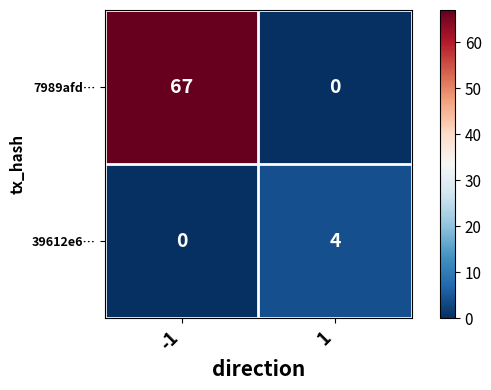

What is the greatest value displayed?

67